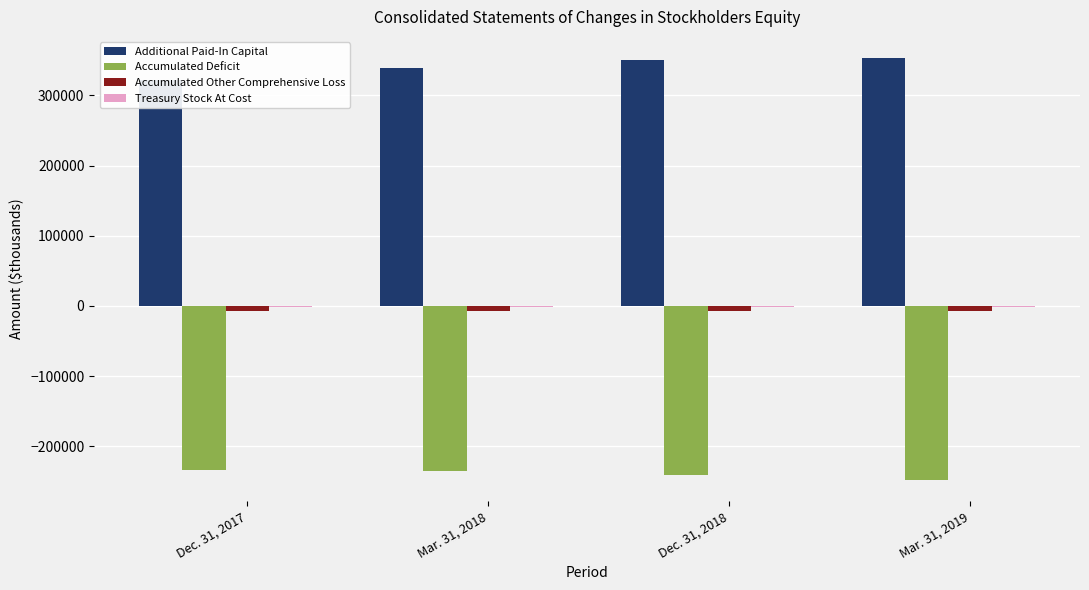

Where does the Additional Paid-In Capital series first go above 350745?

Mar. 31, 2019